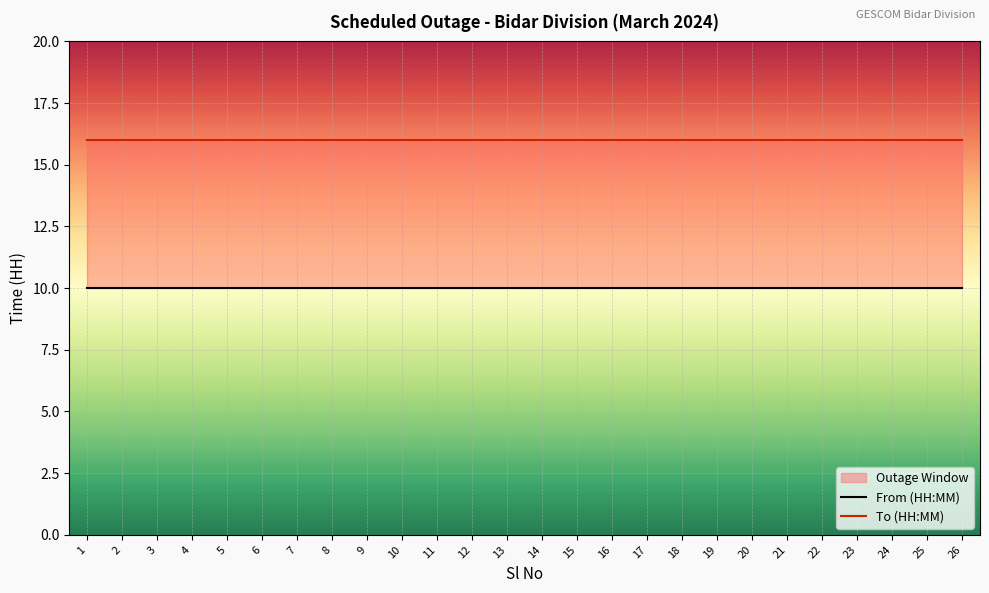

How many lines are shown in the chart?

2